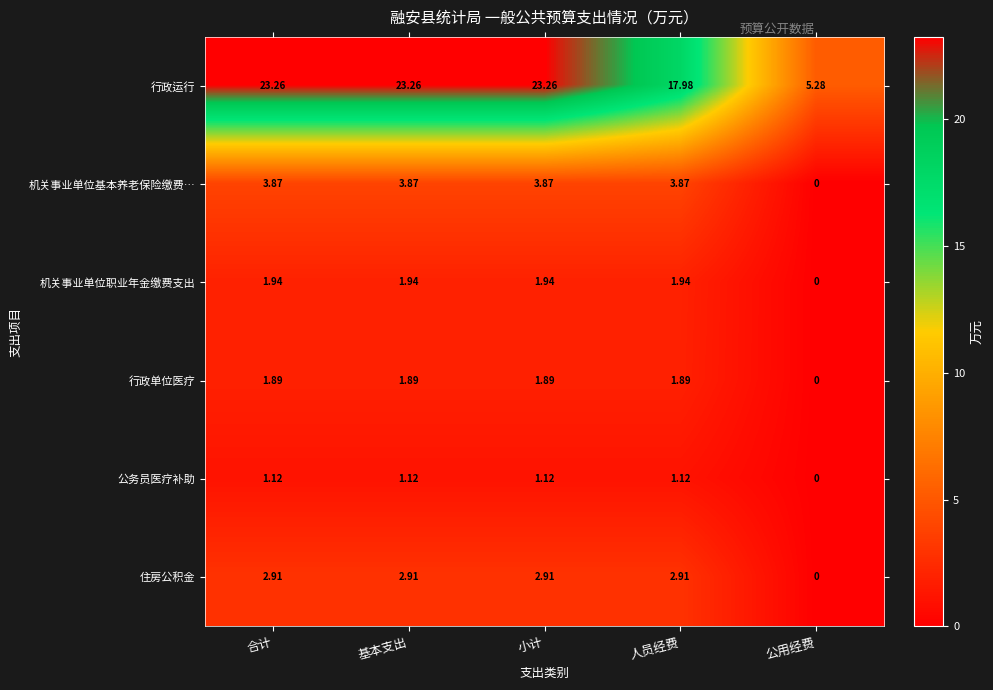

Which series has the largest total across all categories?

行政运行